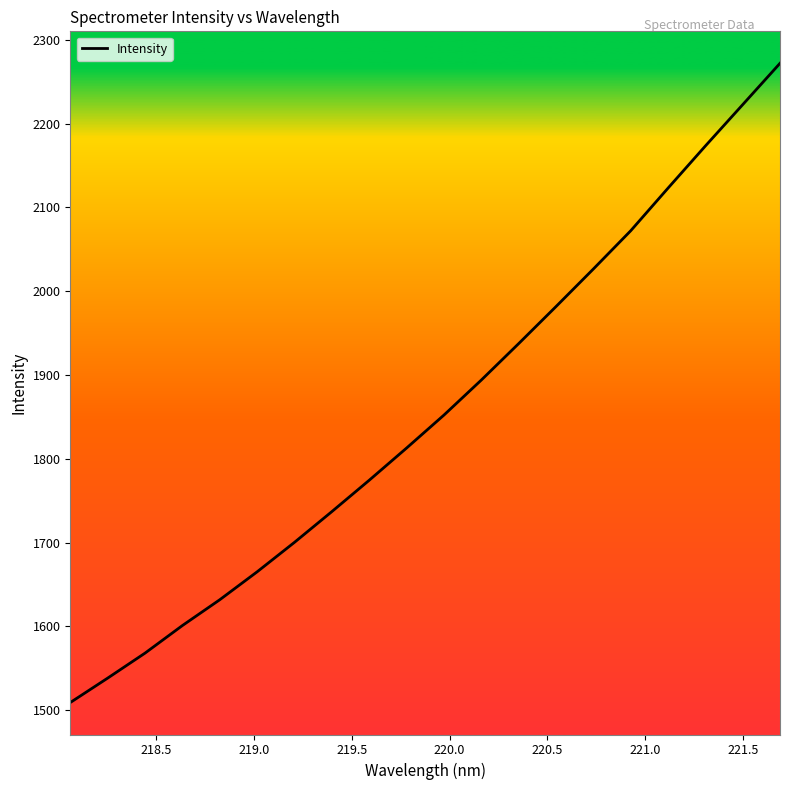

What is the smallest value displayed?

1509.2